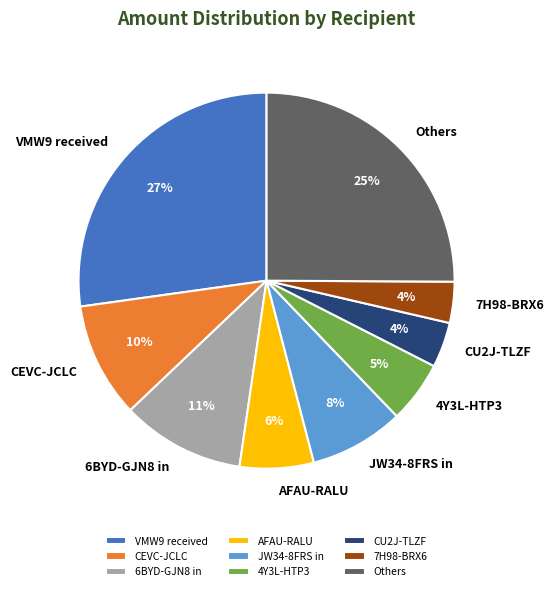

Does CEVC-JCLC account for over 50% of the chart?

No